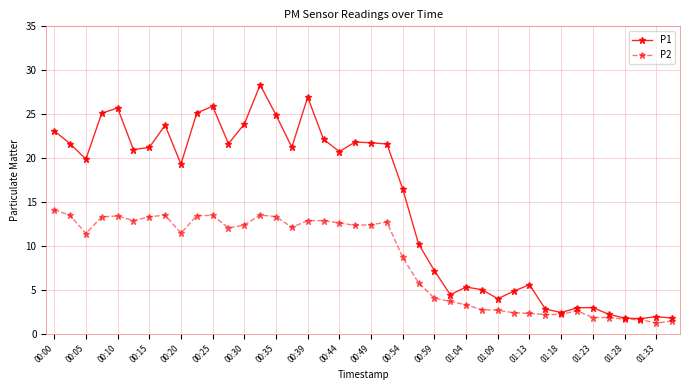

Which series has the widest spread of values?

P1